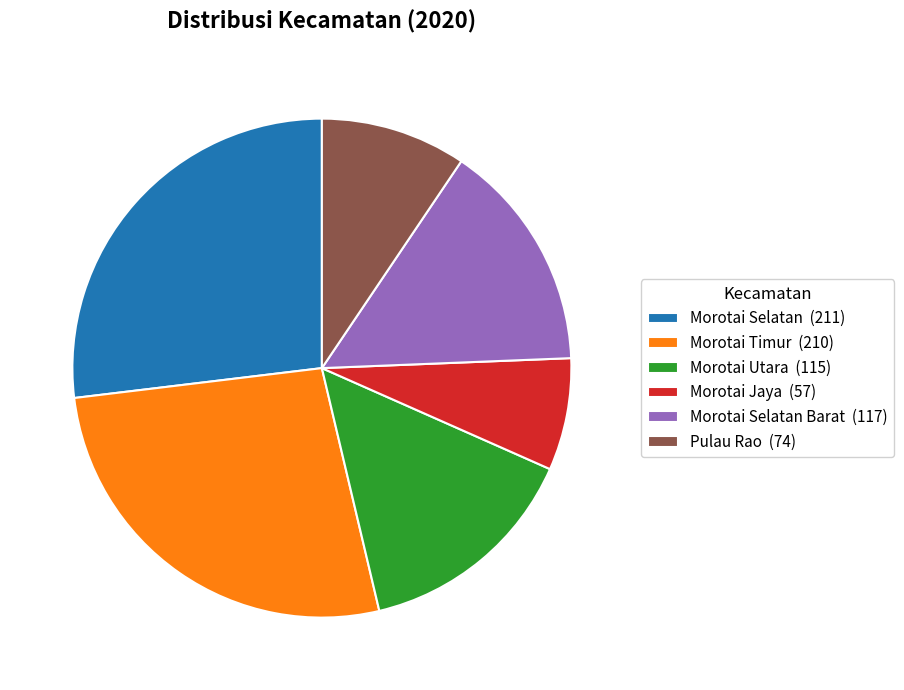

How many segments does this pie chart have?

6